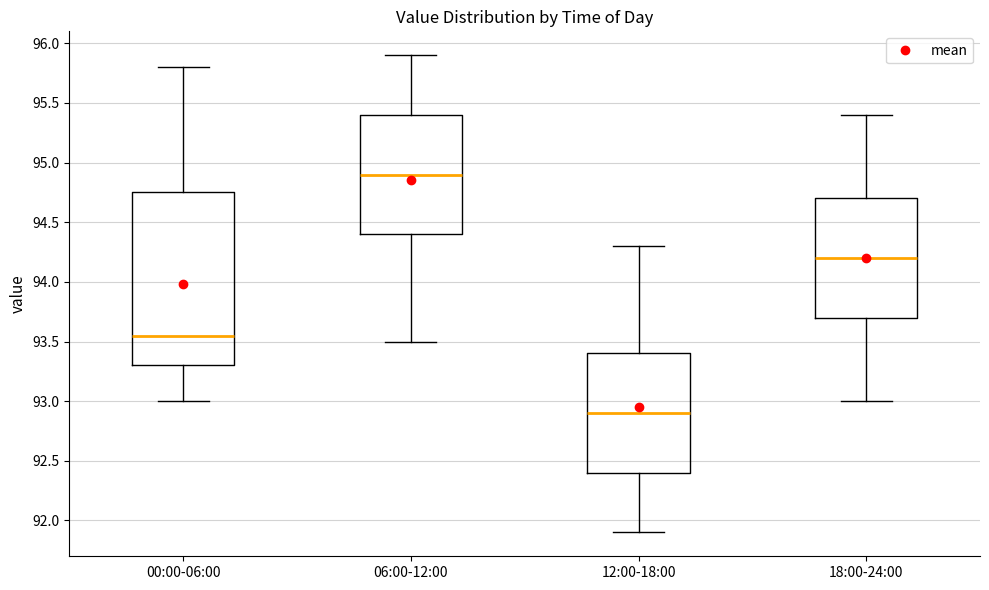

Which box is the tallest, from its lower edge to its upper edge?

00:00-06:00